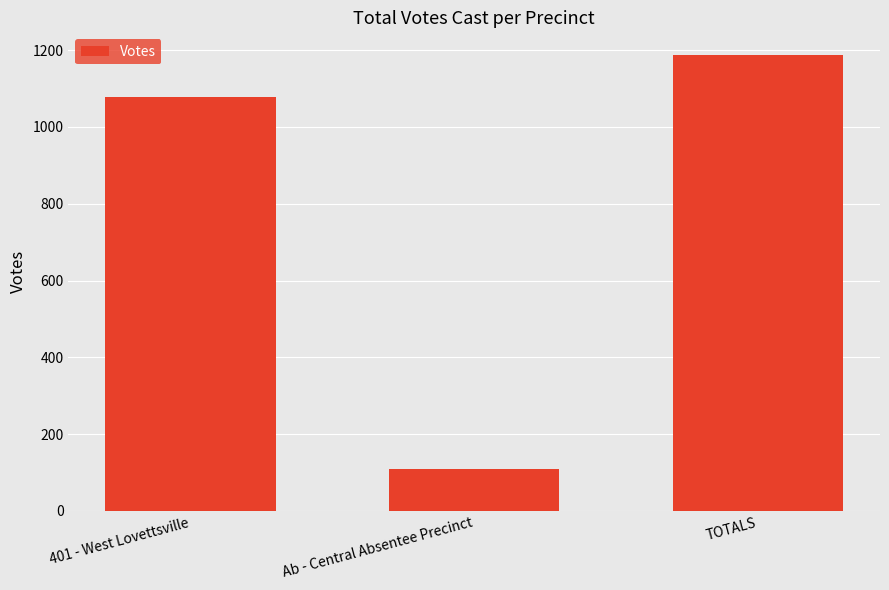

What value does the data have at 401 - West Lovettsville, to the nearest 100?

1100